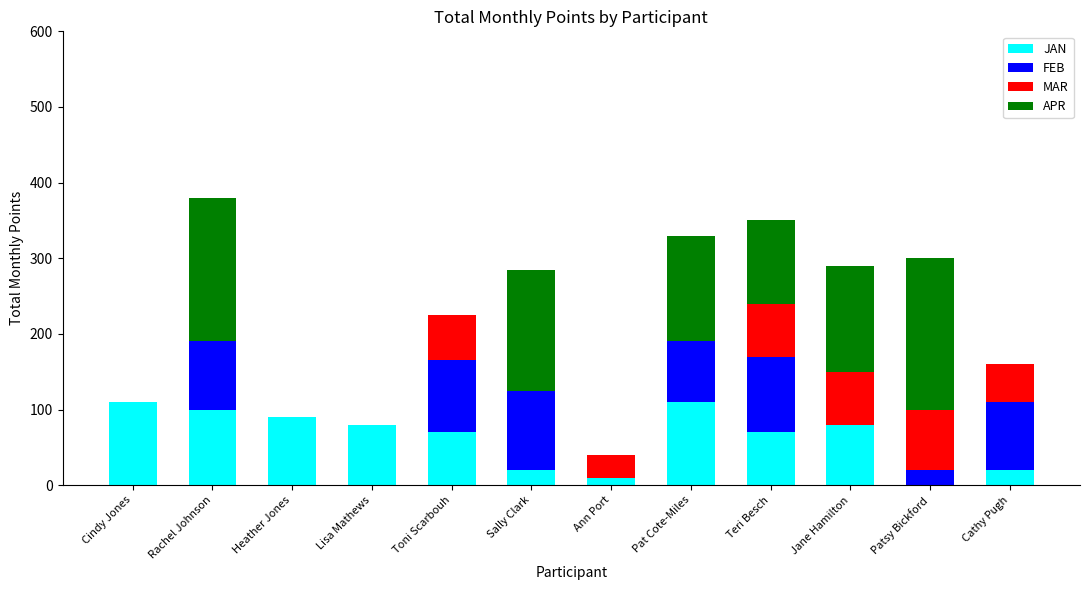

What is the sum of the JAN values at Cindy Jones and Rachel Johnson?

210